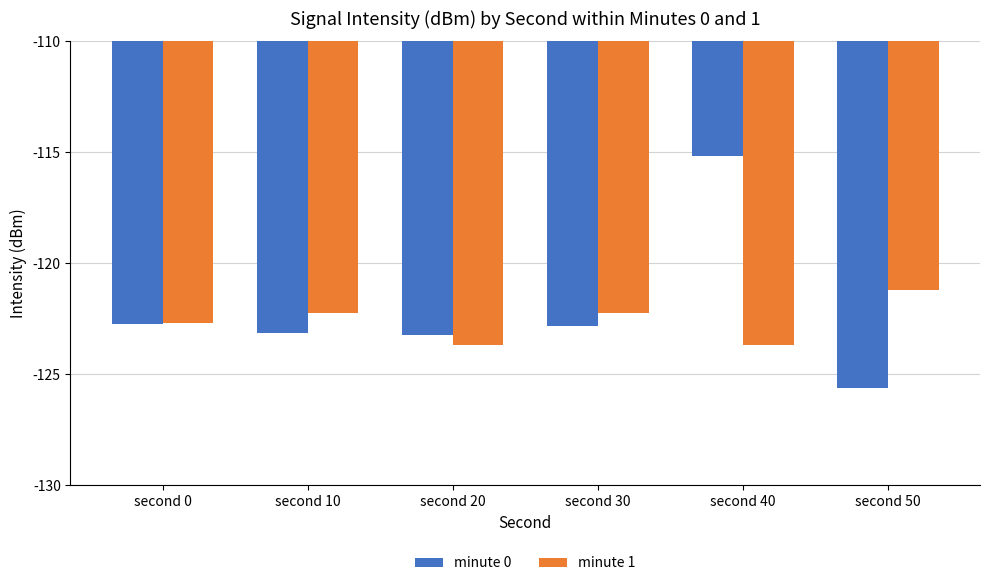

What is the sum of the minute 0 values at second 50 and second 40?

-240.8